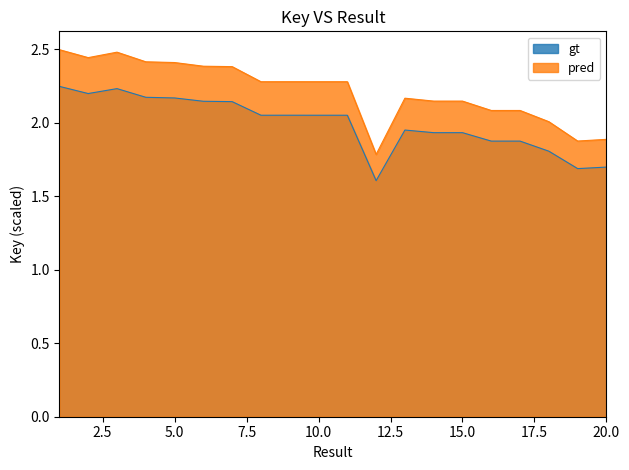

The value of pred at 17 is 1.9. True or false?

True